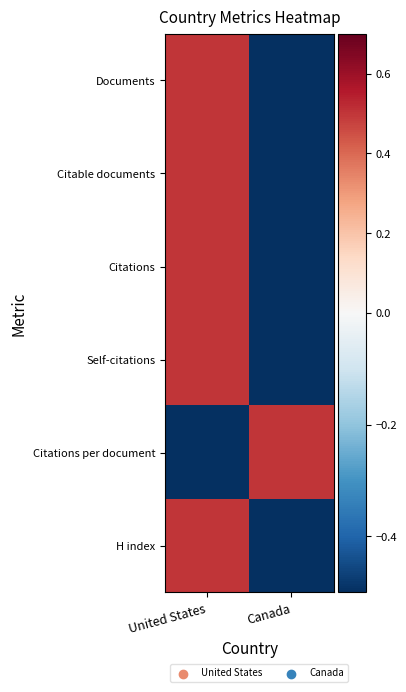

What is the total value across all series at United States?

2.0